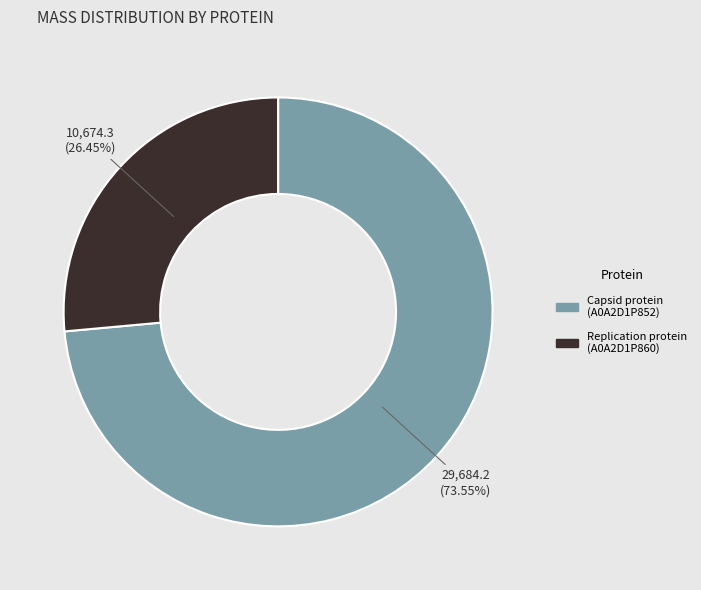

Is there any slice that represents more than half of the pie?

Yes